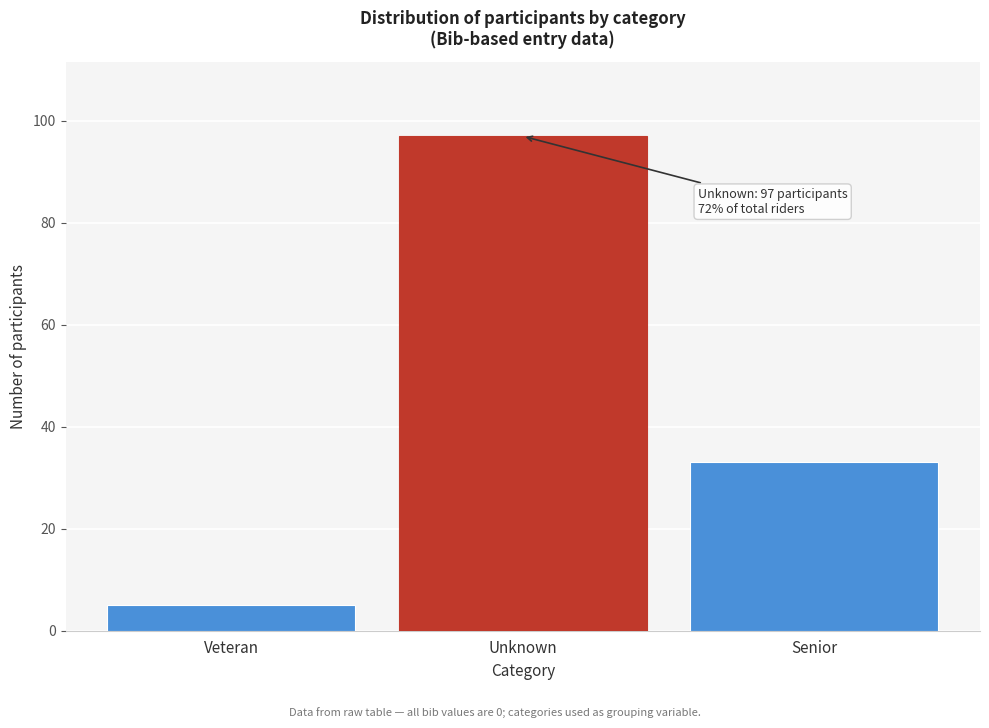

Reading left to right, extract all data points from this chart.

Veteran=5	Unknown=97	Senior=33